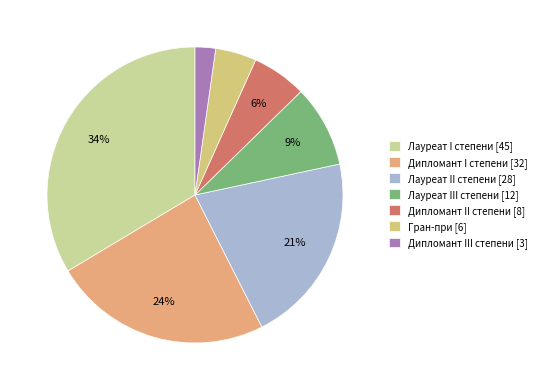

Do Дипломант II степени and Лауреат II степени together represent more than half of the pie?

No